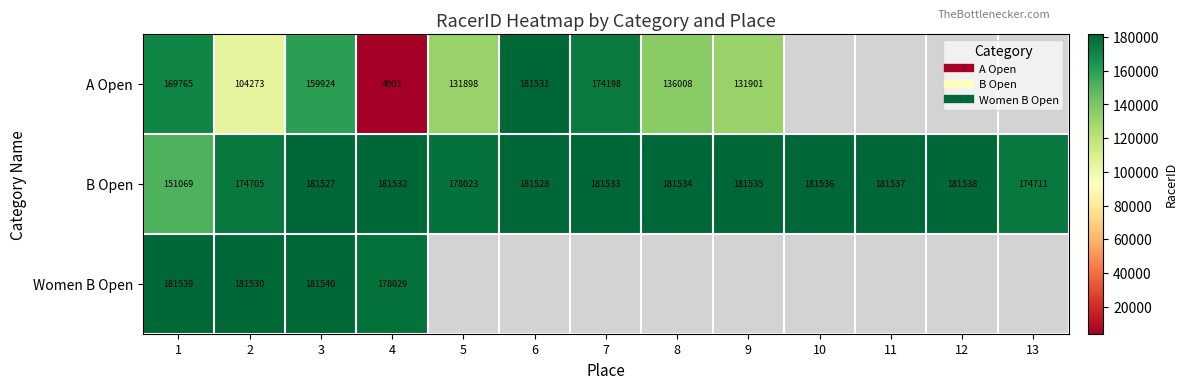

At how many categories does at least one series exceed 114936?

13